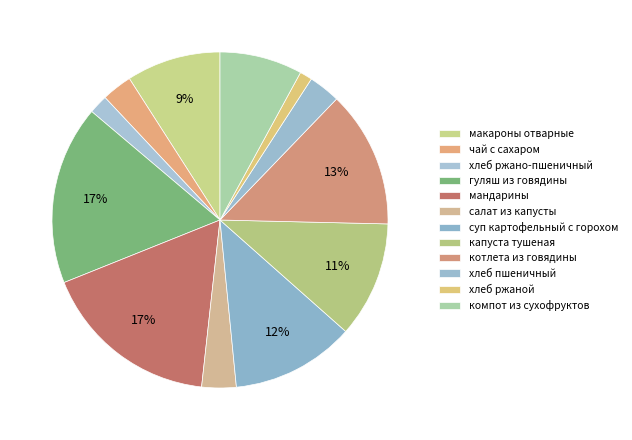

Which category has the smallest portion of the pie?

ржаной